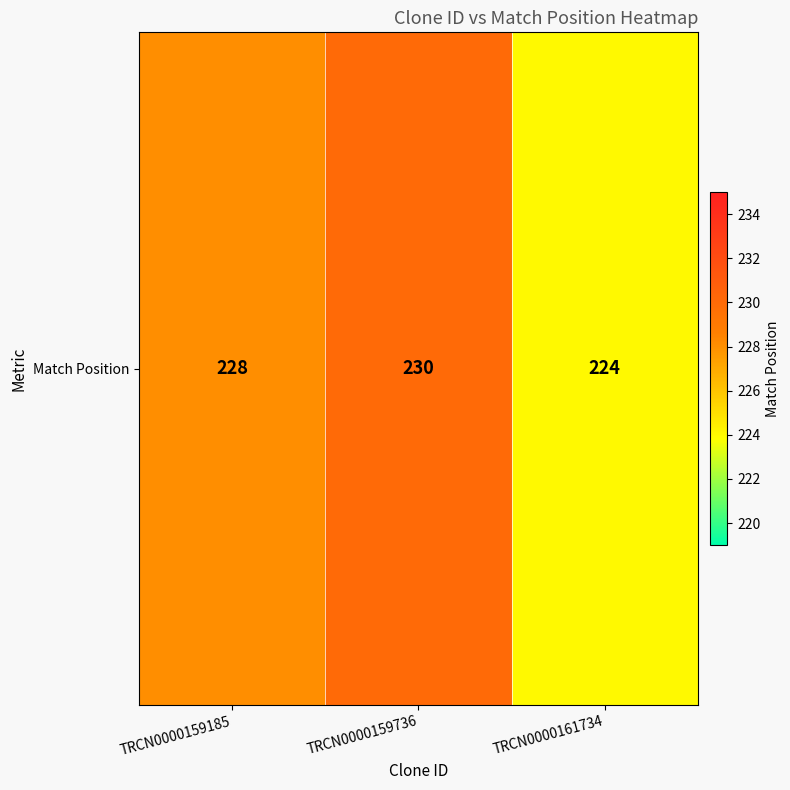

At which label is the value closest to 227?

TRCN0000159185